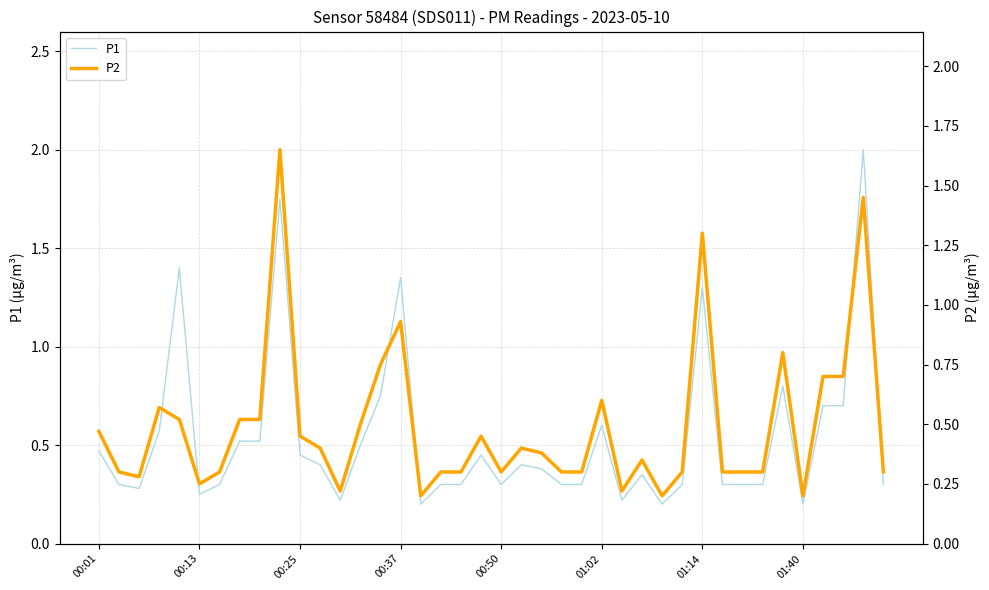

In P2, how many points are lower than both neighbors (excluding endpoints)?

8